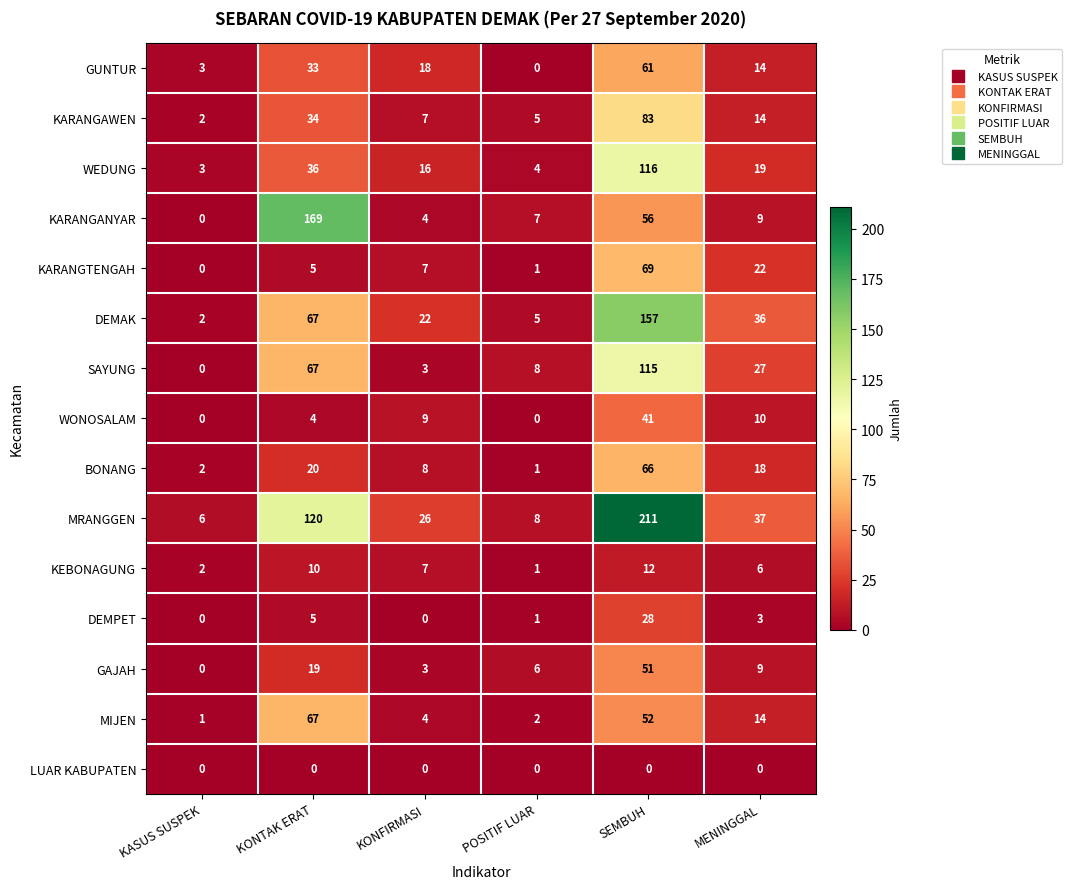

Rank the series by their maximum value, from lowest to highest.

LUAR KABUPATEN, KEBONAGUNG, DEMPET, WONOSALAM, GAJAH, GUNTUR, BONANG, MIJEN, KARANGTENGAH, KARANGAWEN, SAYUNG, WEDUNG, DEMAK, KARANGANYAR, MRANGGEN